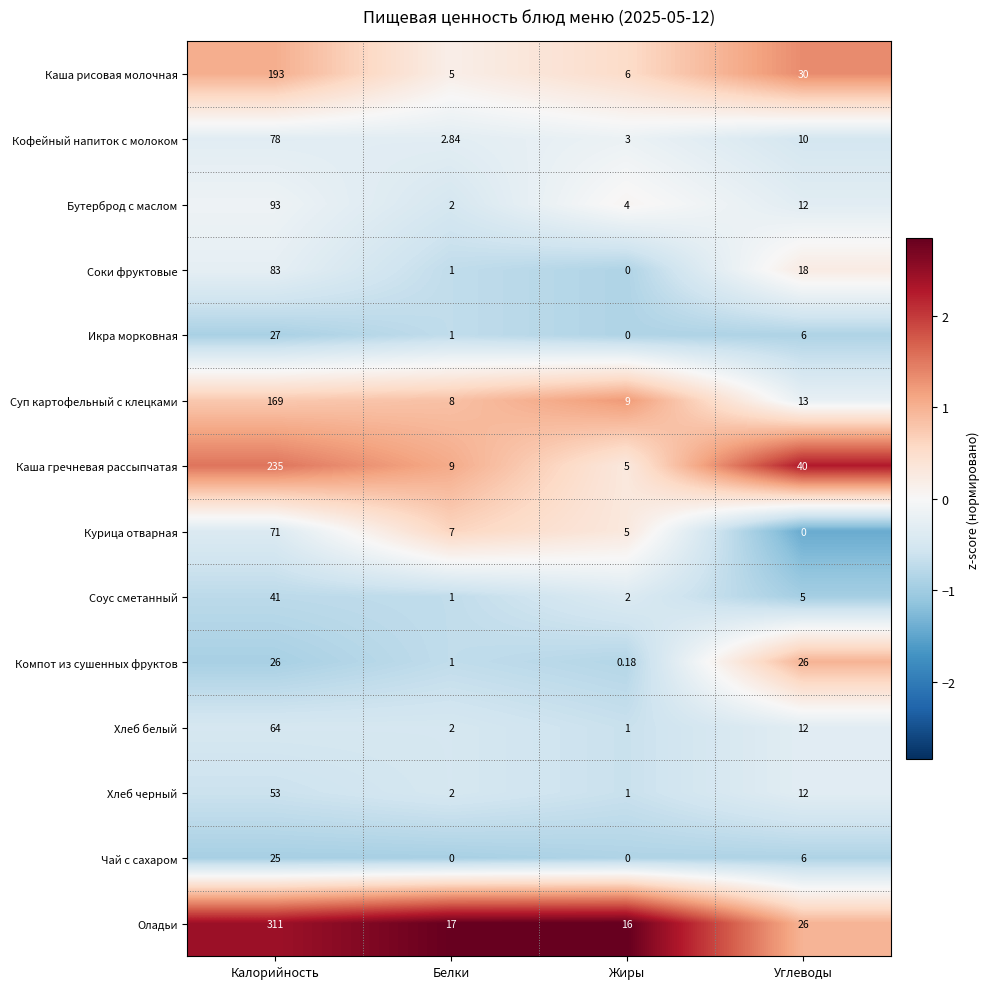

At Калорийность, list the series in order from smallest to largest.

Чай с сахаром, Компот из сушенных фруктов, Икра морковная, Соус сметанный, Хлеб черный, Хлеб белый, Курица отварная, Кофейный напиток с молоком, Соки фруктовые, Бутерброд с маслом, Суп картофельный с клецками, Каша рисовая молочная, Каша гречневая рассыпчатая, Оладьи